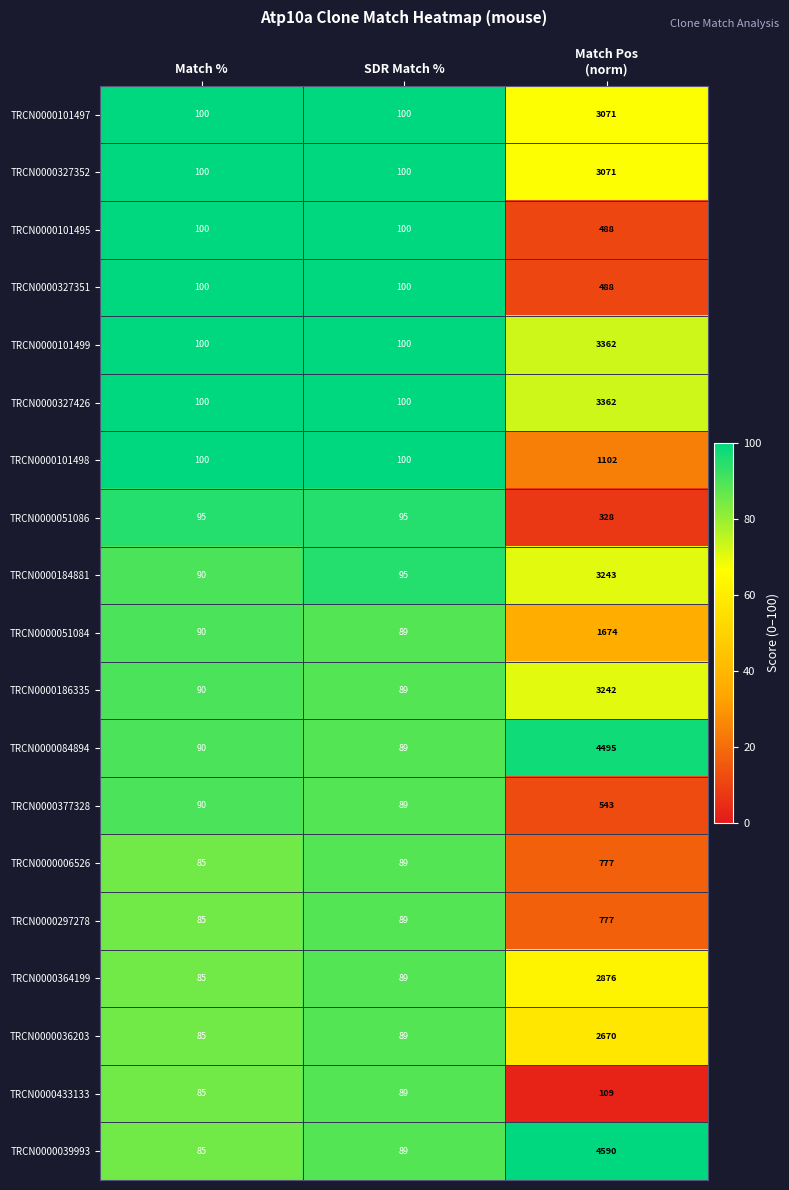

How many distinct data groups are displayed?

19